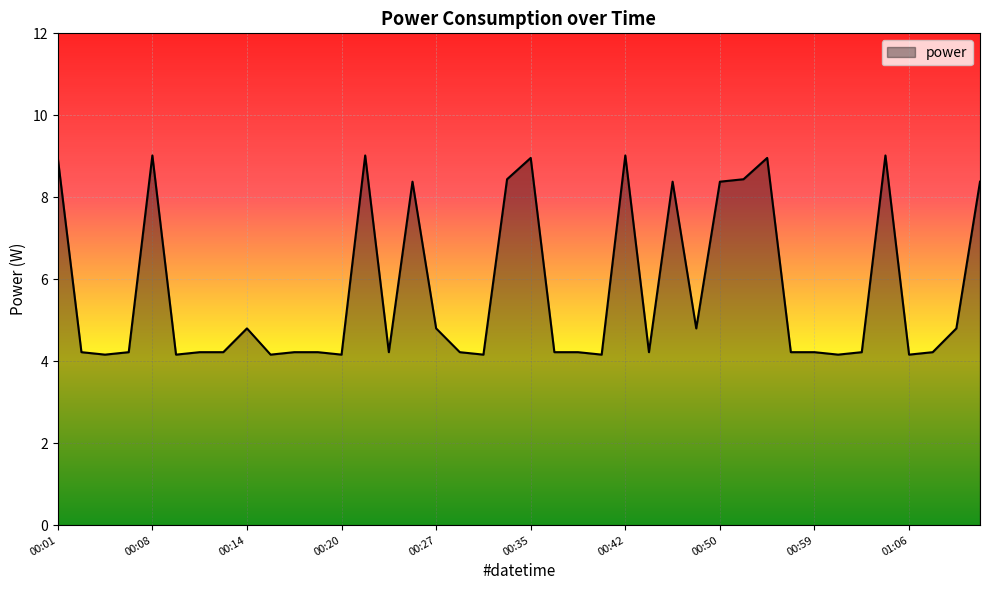

What is the smallest value displayed?

4.2